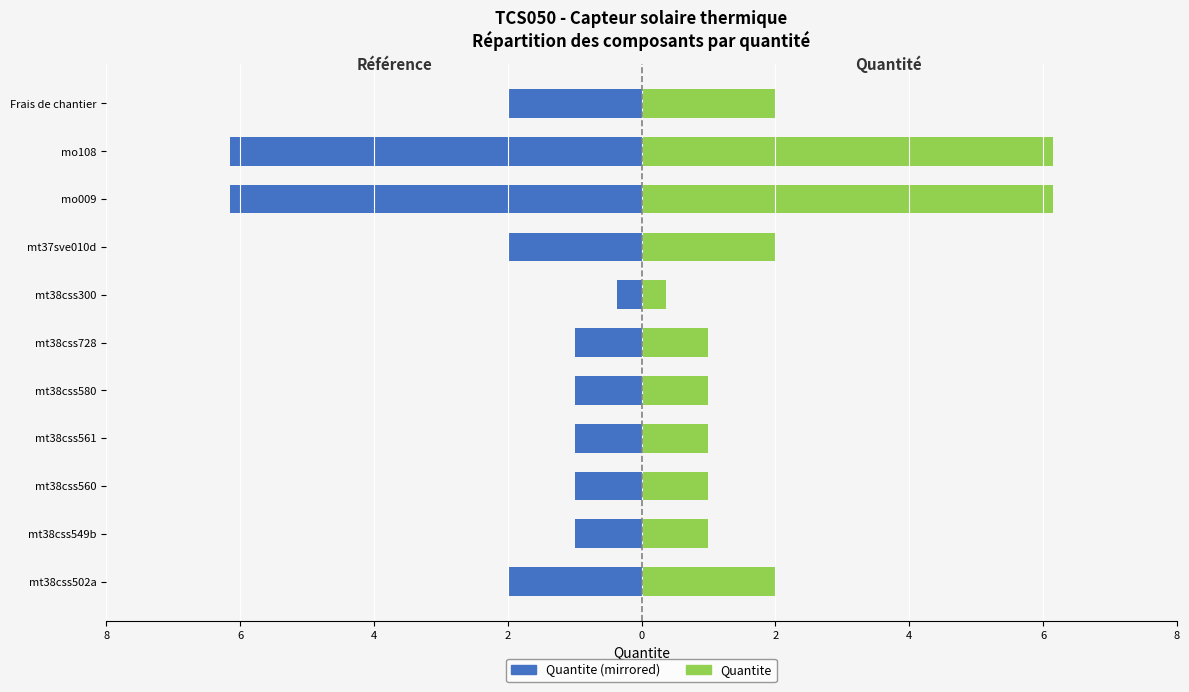

What are all the series names shown in the legend?

Quantite (mirrored), Quantite